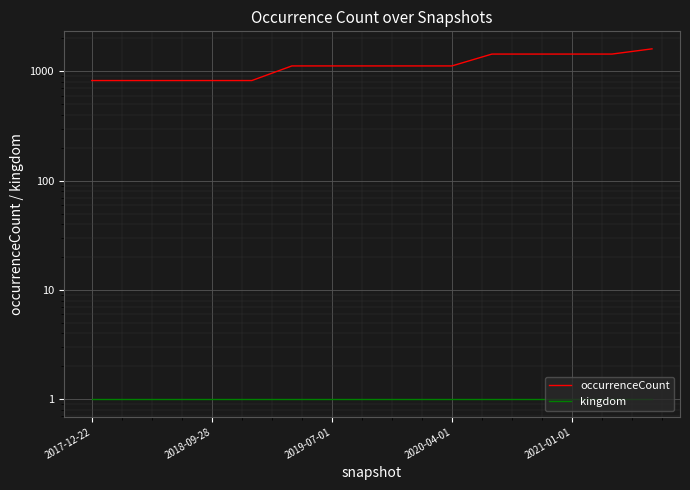

True or false: occurrenceCount and kingdom cross at least once.

False